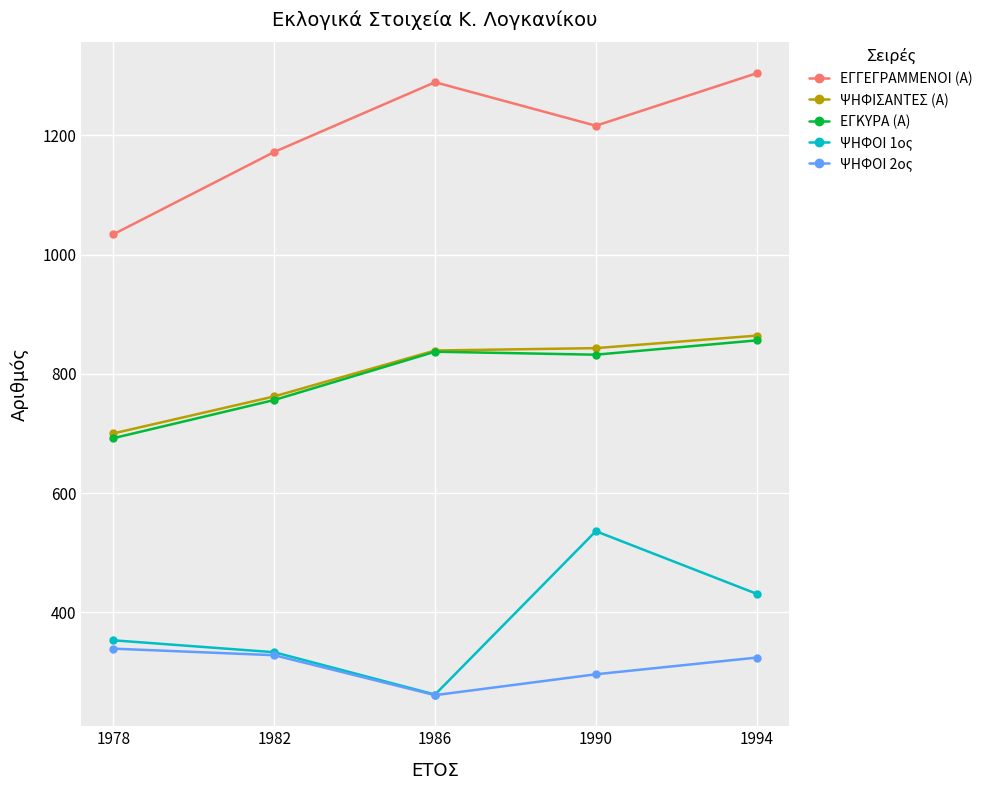

What is the value of the ΕΓΓΕΓΡΑΜΜΕΝΟΙ (Α) point at the 5th from the left?

1304